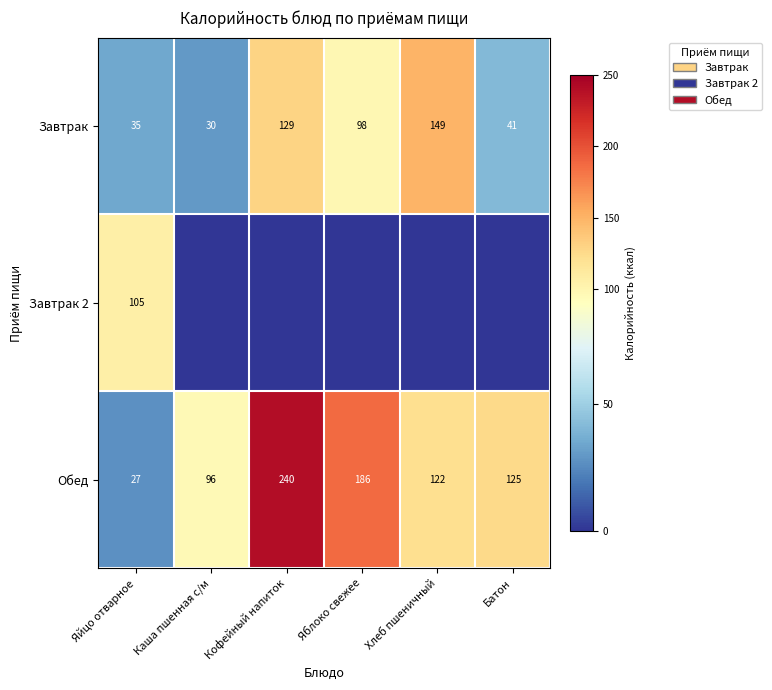

What is the sum of all Обед values?

796